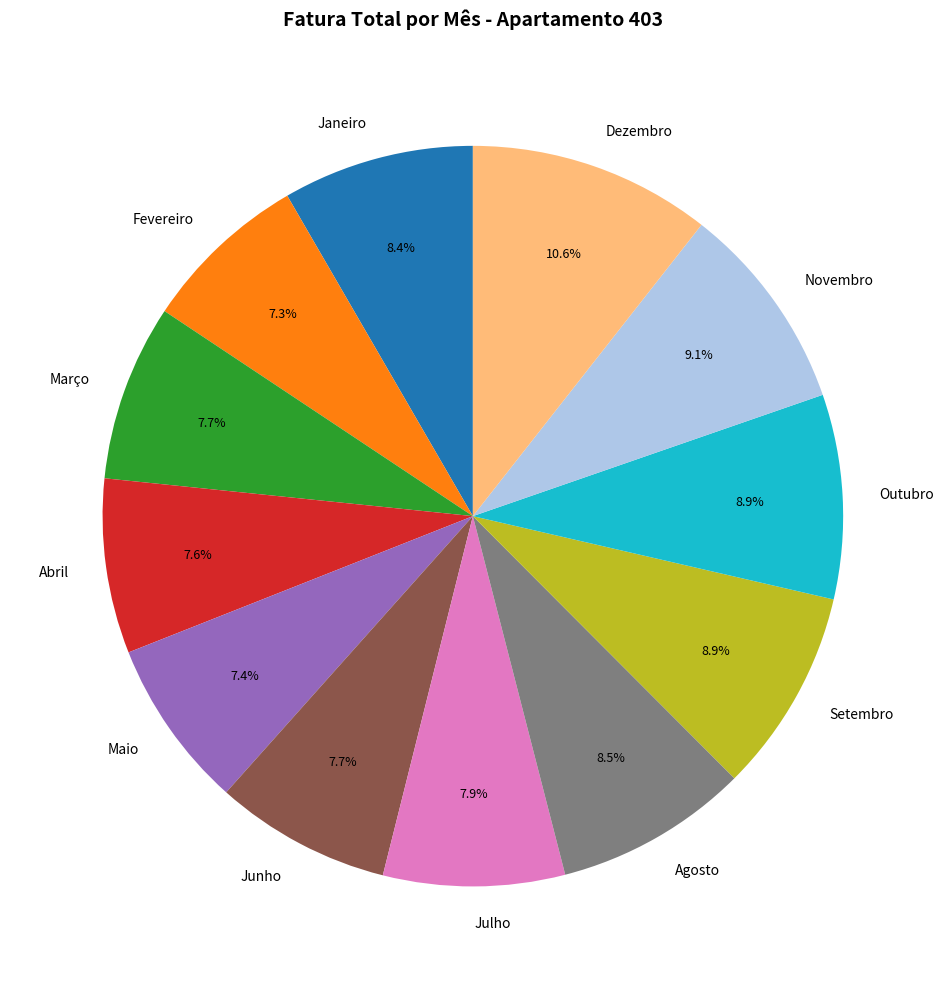

What percentage is NOT represented by Junho?

92.3%